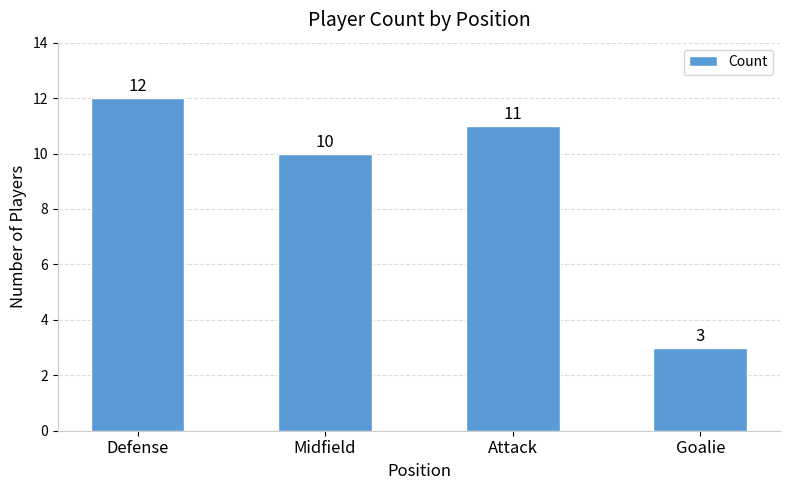

Approximately how many times larger is the value at Goalie compared to Midfield?

0.3